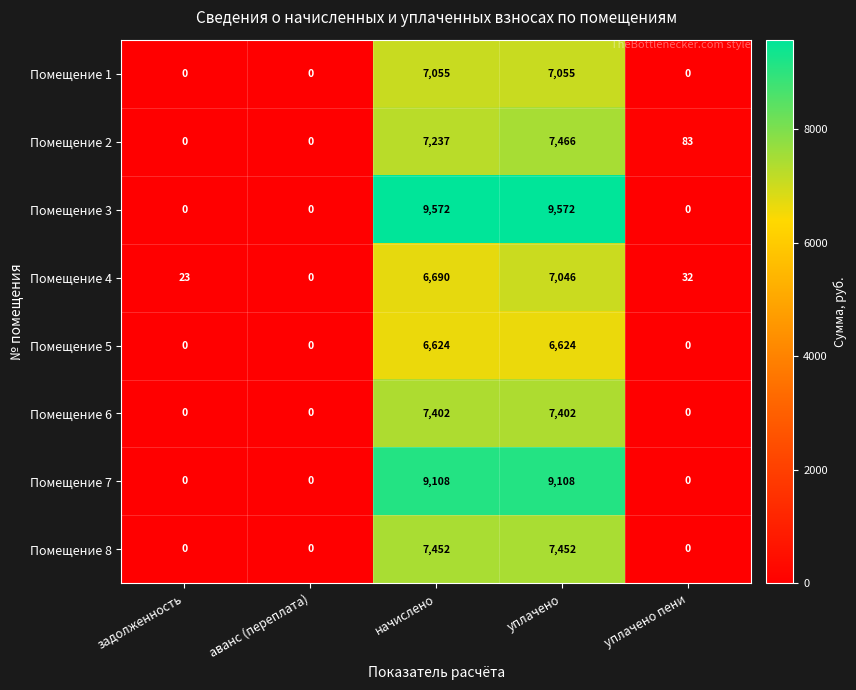

Which category has the lowest value in the Помещение 4 series?

аванс (переплата)